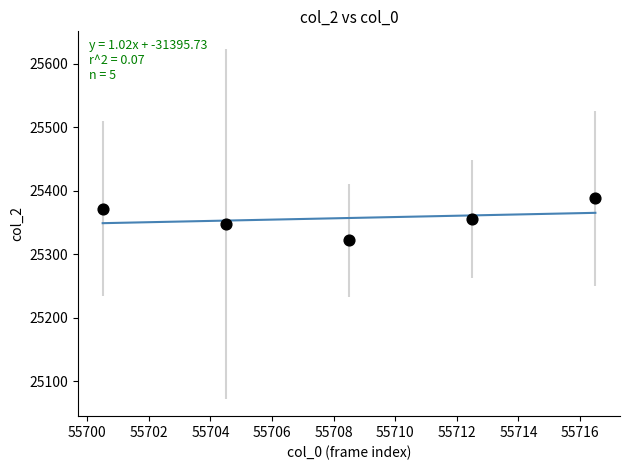

What is the average Y value?

25357.3